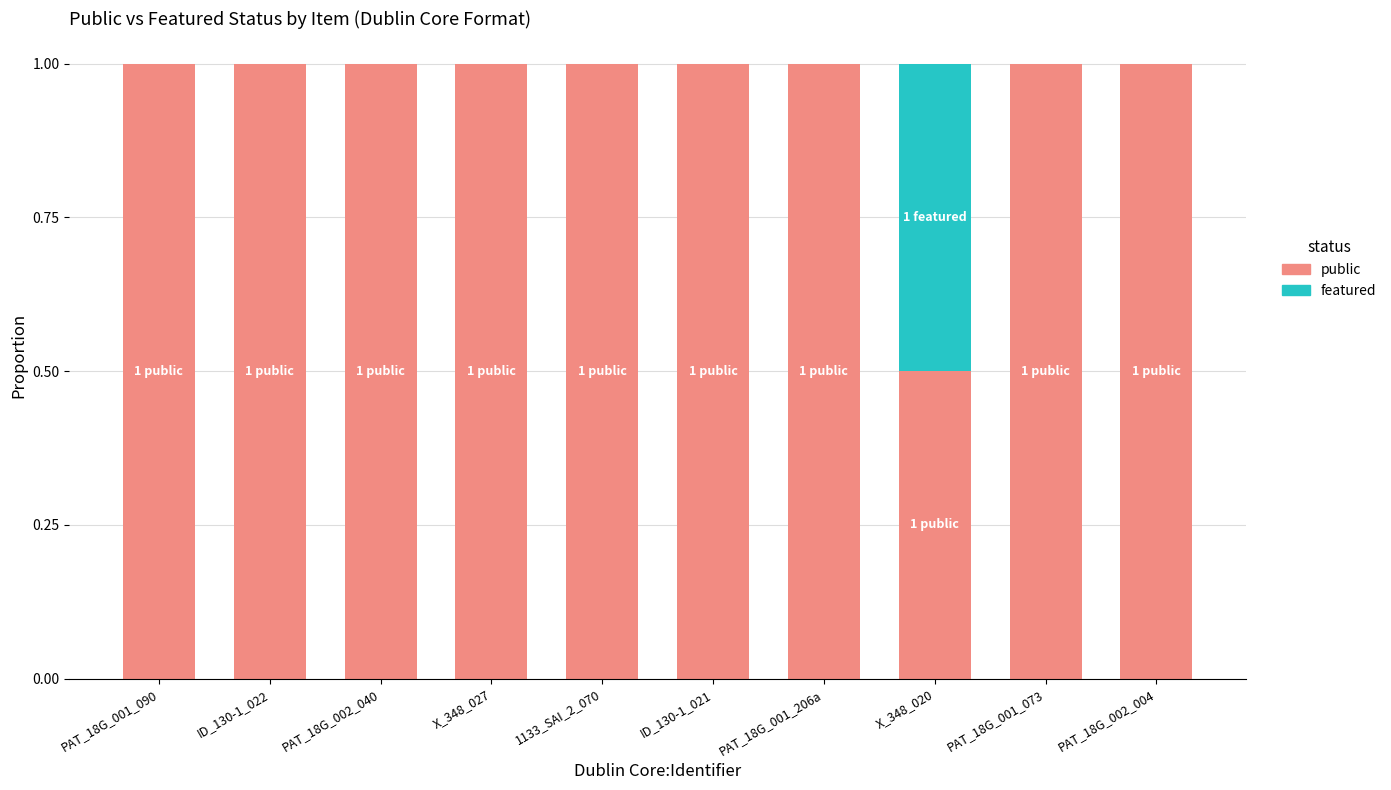

What is the sum of all public values?

9.5